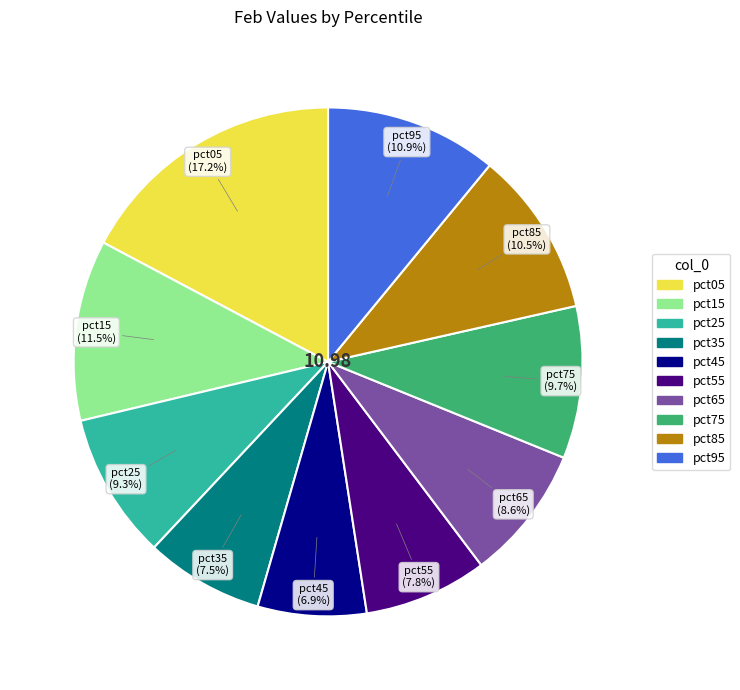

Approximately how many times larger is the value at pct45 compared to pct15?

0.6